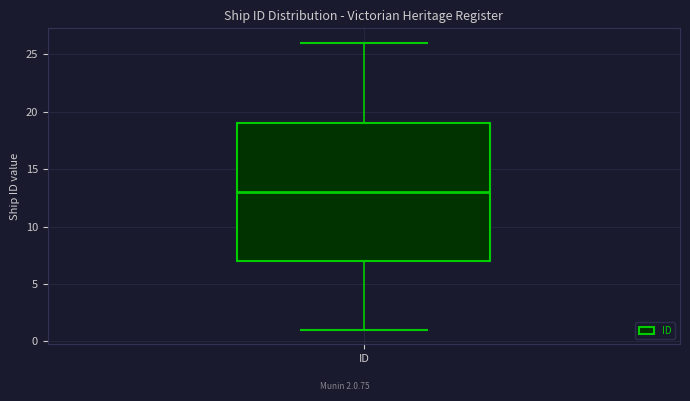

Where does the lower whisker of the box for ID end on the y-axis? The values are not printed on the chart, so give them approximately, as read against the axis.

1